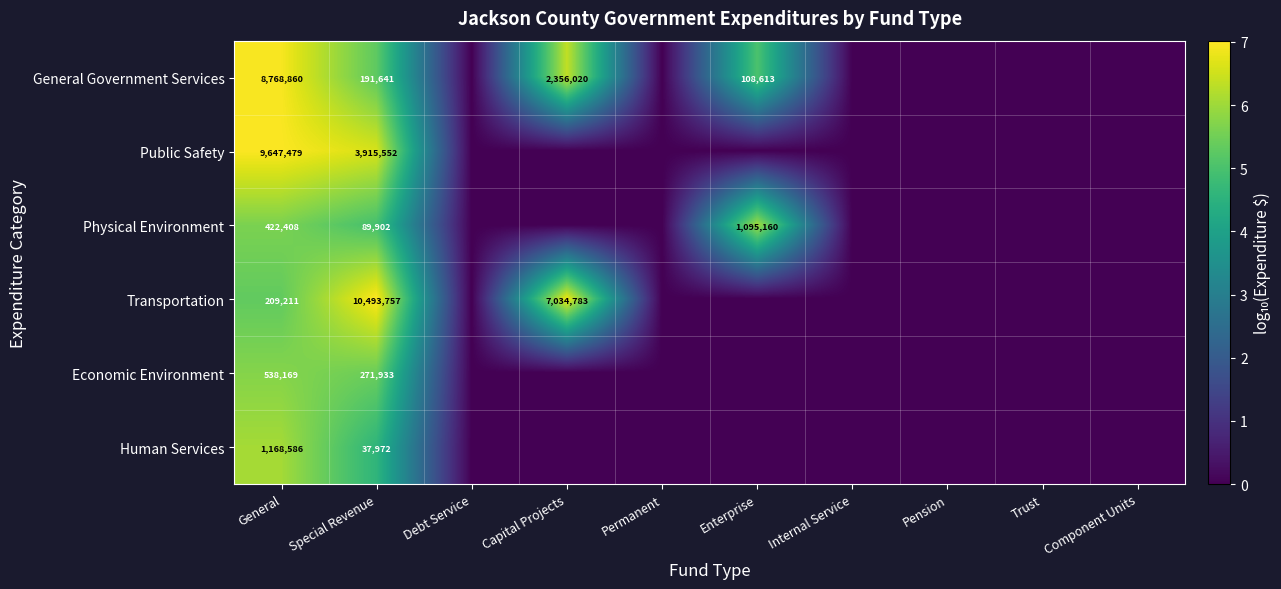

At Special Revenue, list the series in order from largest to smallest.

Transportation, Public Safety, Economic Environment, General Government Services, Physical Environment, Human Services